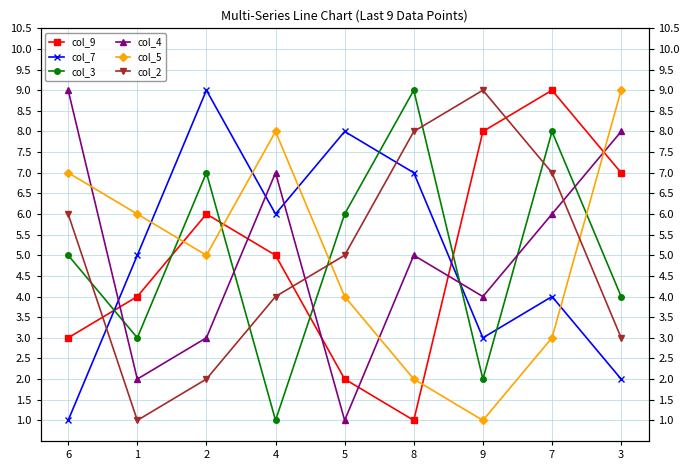

Where does the col_9 series first go above 5?

2